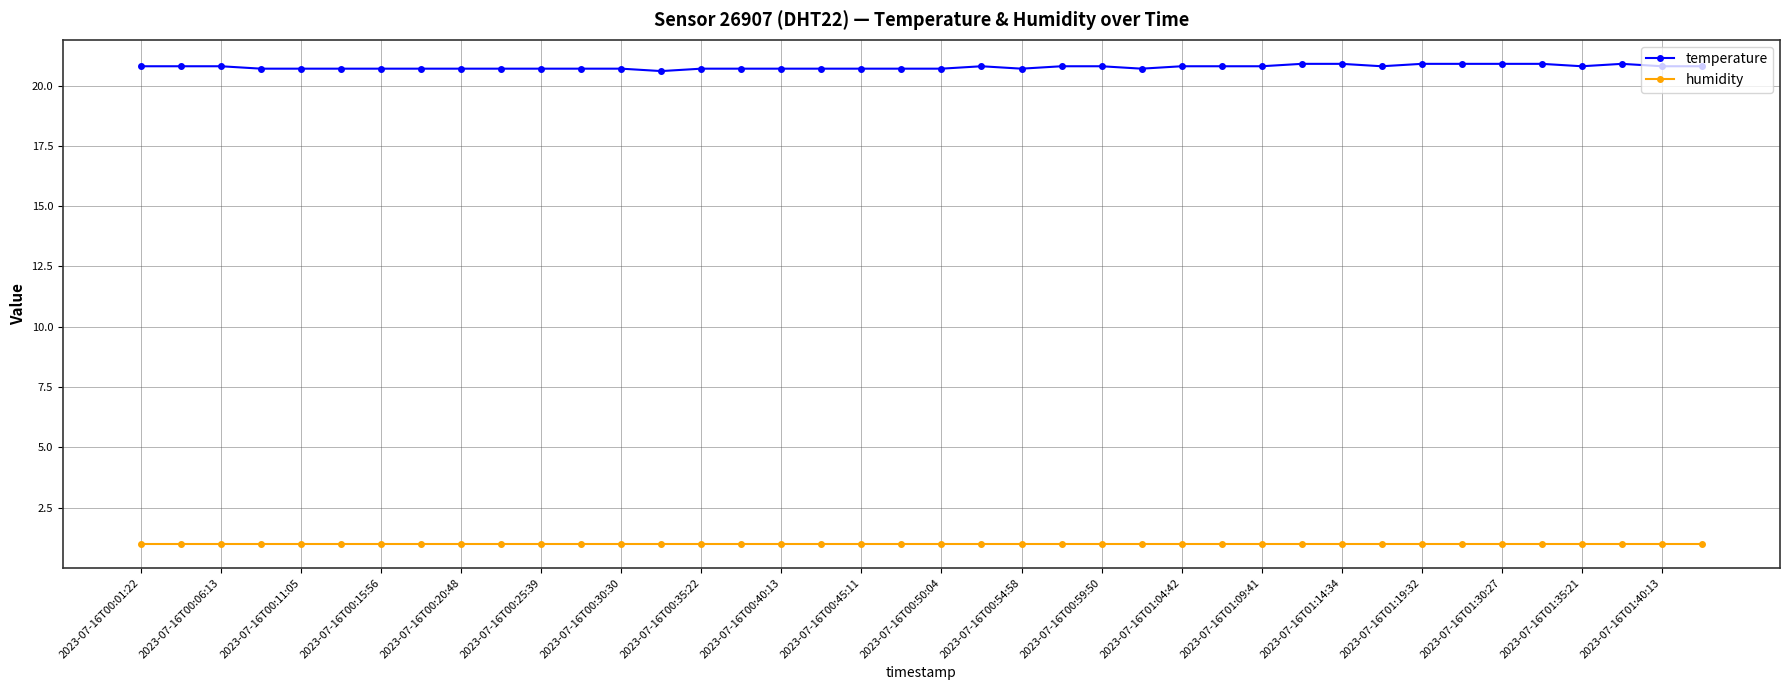

True or false: temperature has more than 1 interior local peaks.

True